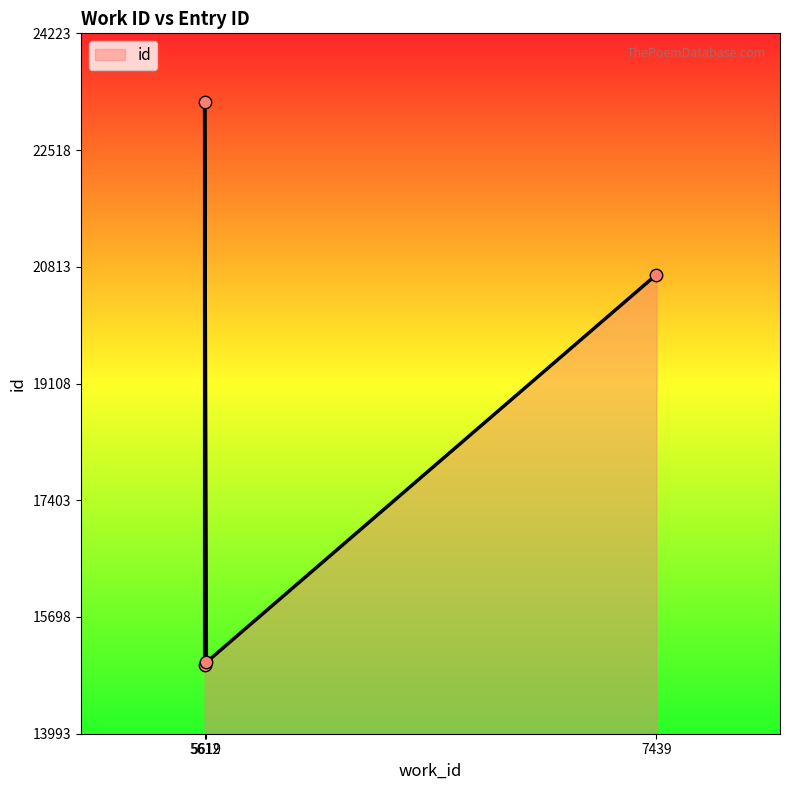

What is the change in value from 5619 to 5612?

+8187